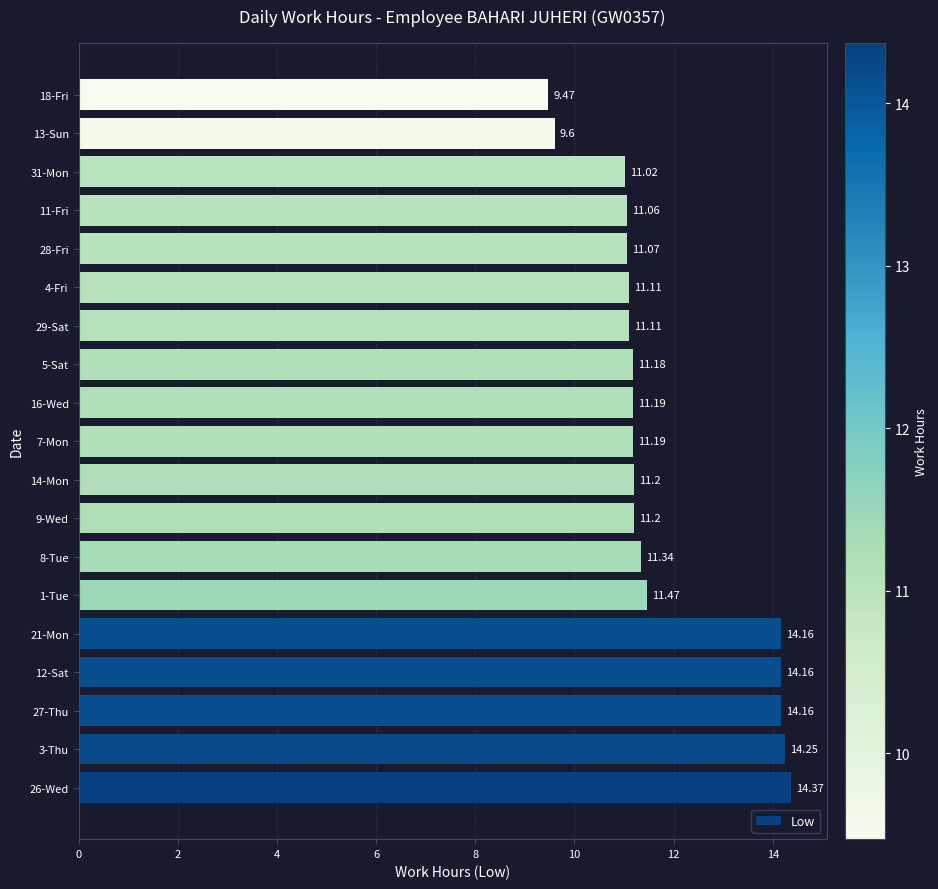

Which has a higher value, 14-Mon or 7-Mon?

14-Mon